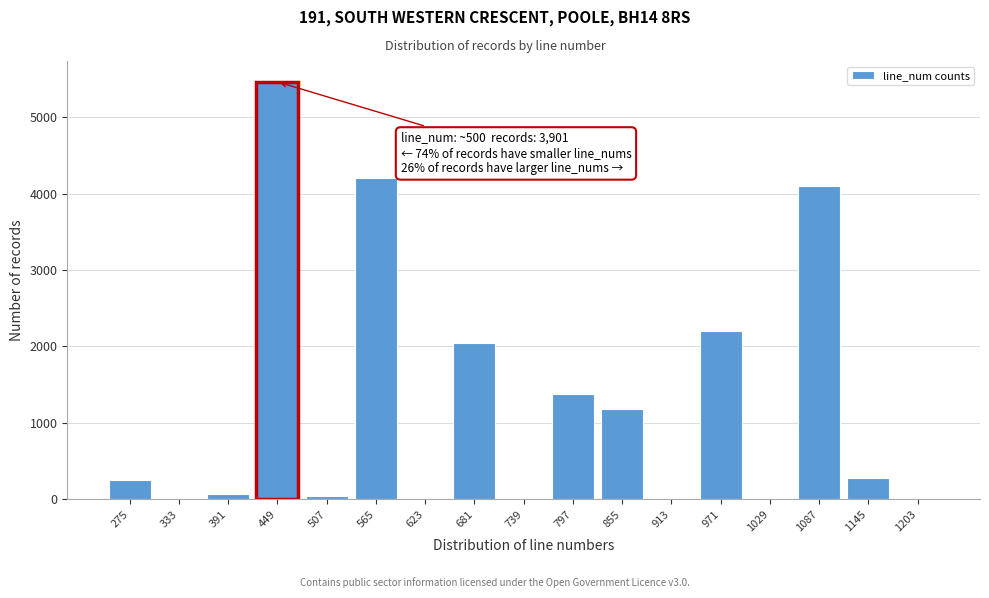

Reading left to right, list all the values displayed in this chart.

275=245	333=0	391=68	449=5461	507=39	565=4199	623=0	681=2050	739=0	797=1371	855=1184	913=0	971=2207	1029=0	1087=4094	1145=274	1203=0